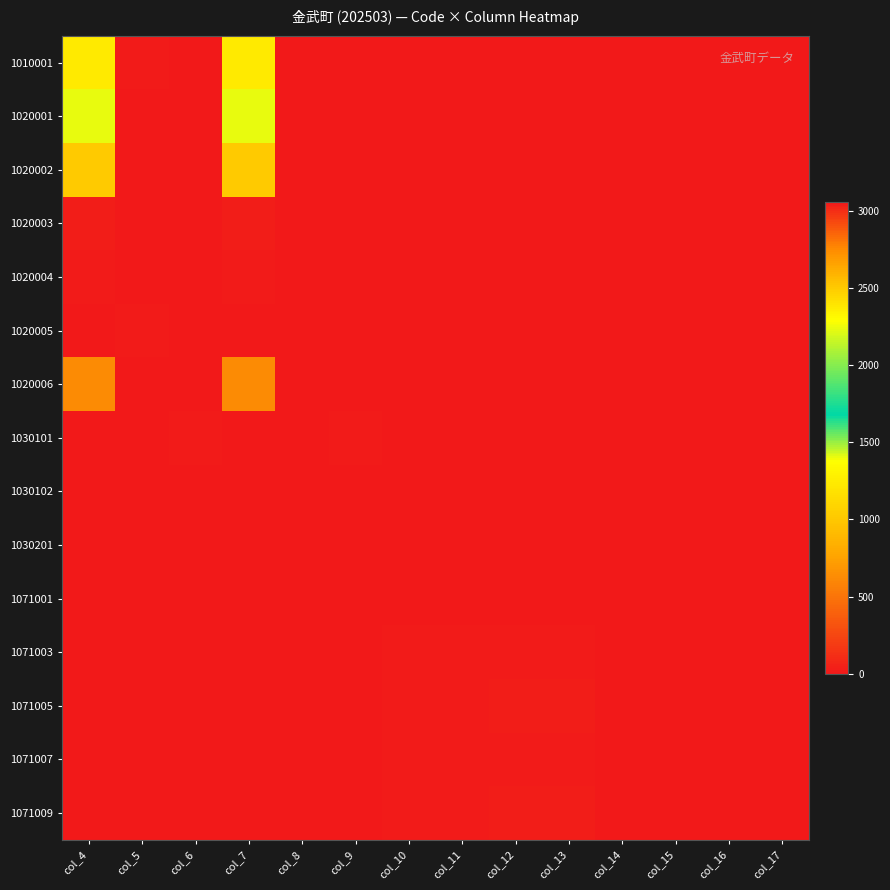

Between col_7 and col_10, which is larger?

col_7